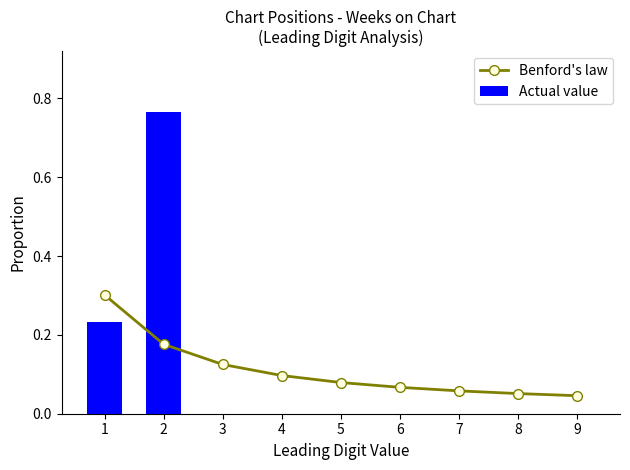

Is the value of Benford's law at 1 greater than the value of Actual value at 5?

Yes